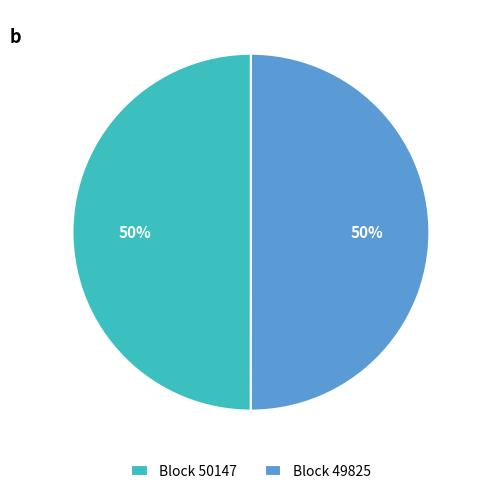

The Block 50147 slice represents 50% of the pie. True or false?

True